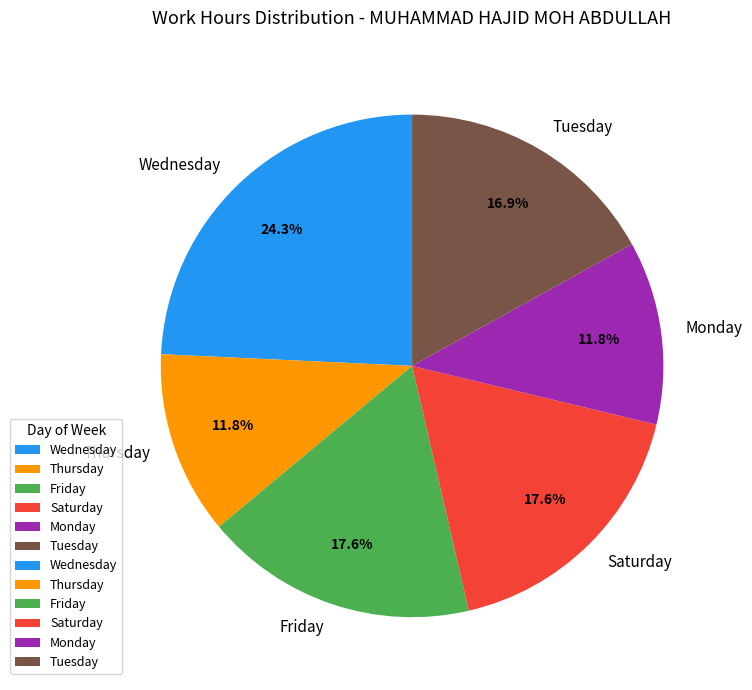

Which category has the biggest portion of the pie?

Wednesday